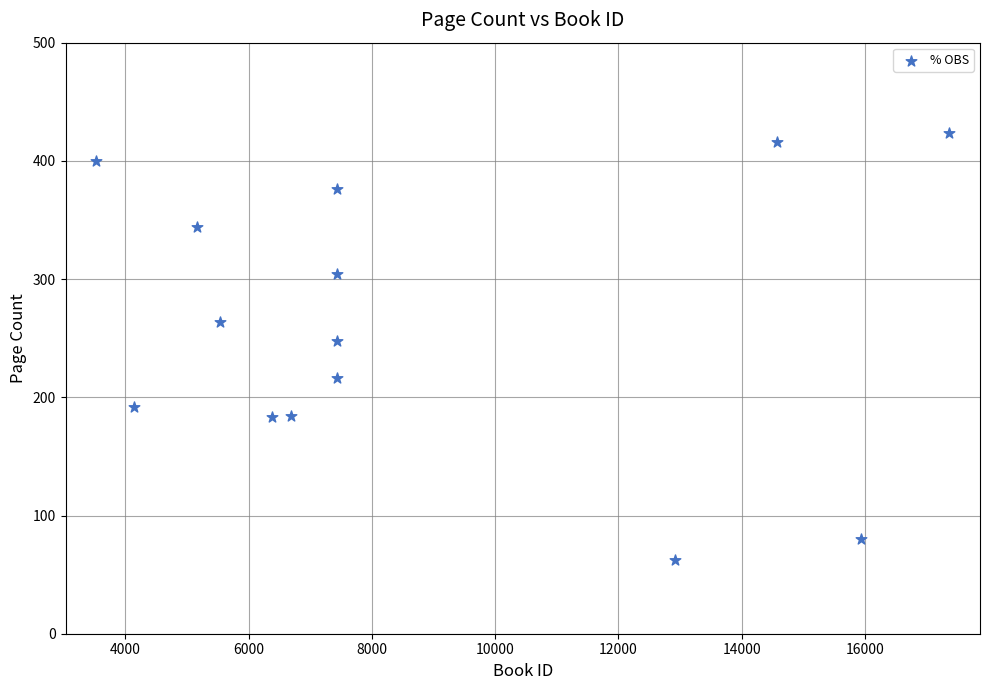

What Y value in the scatter plot is closest to 243?

248